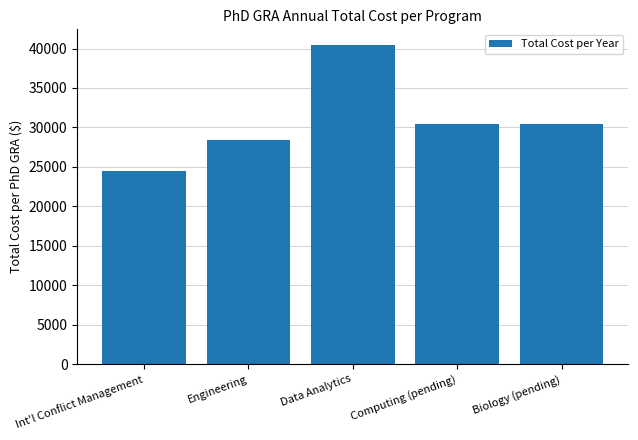

Reading left to right, what are all the values shown in this chart?

24416	28416	40416	30416	30416